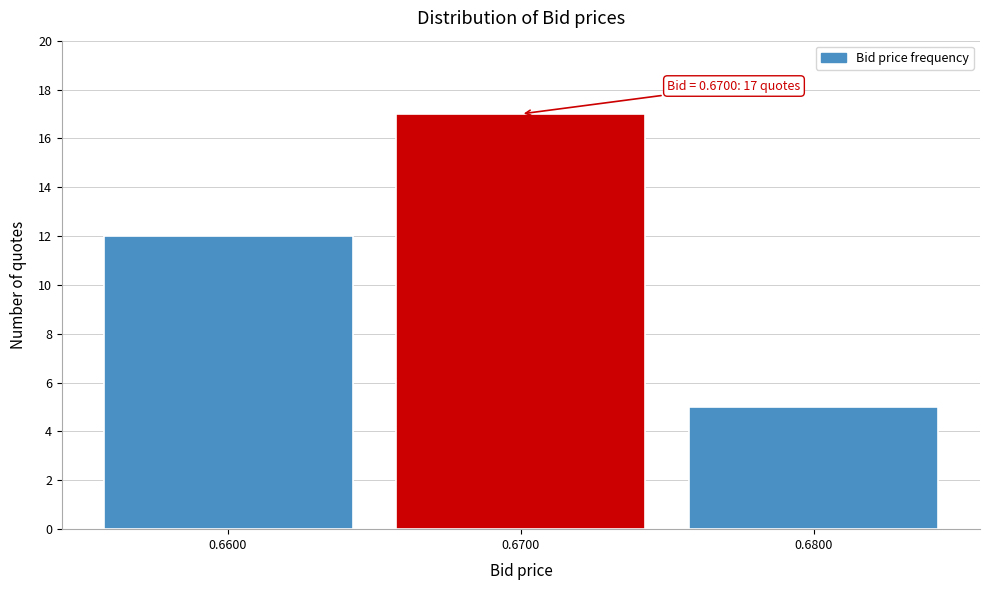

Over which range of the x-axis is the bar tallest?

0.665 to 0.675